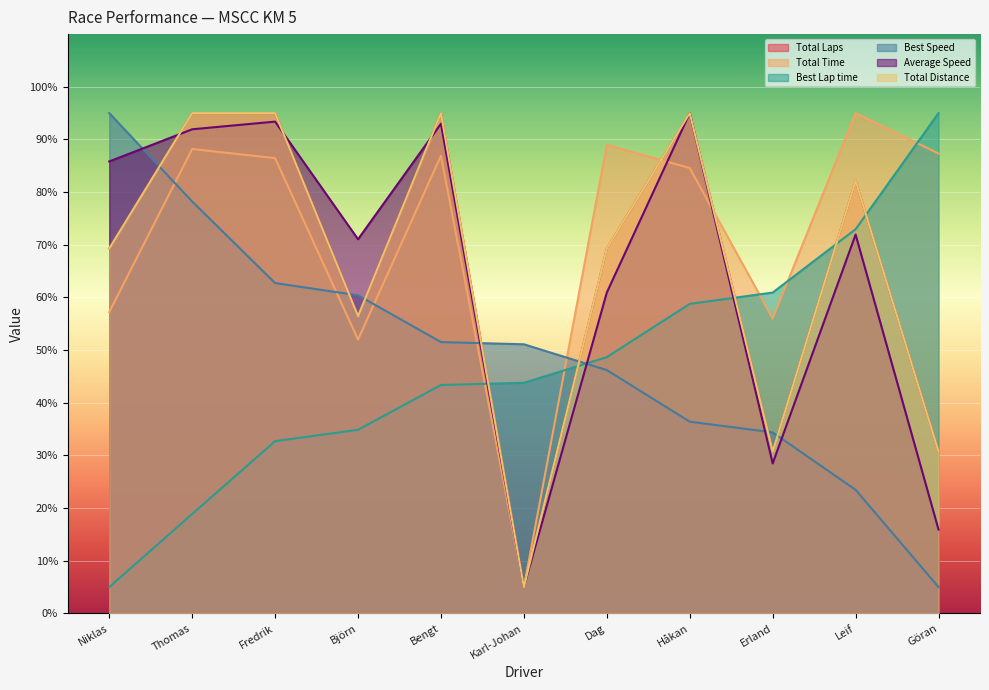

How many lines are shown in the chart?

6